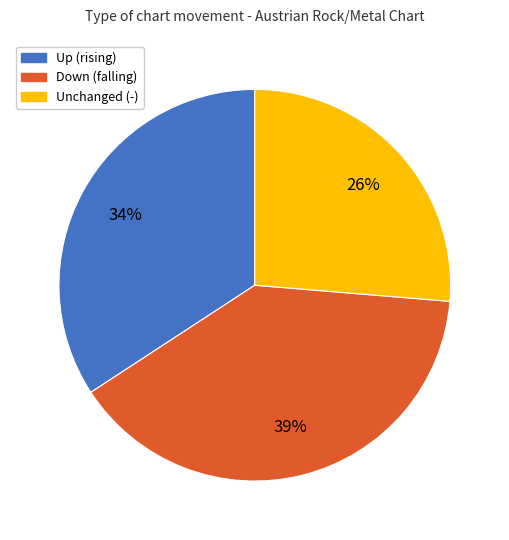

To the nearest percent, what is the difference between the largest and smallest slice percentages?

13%